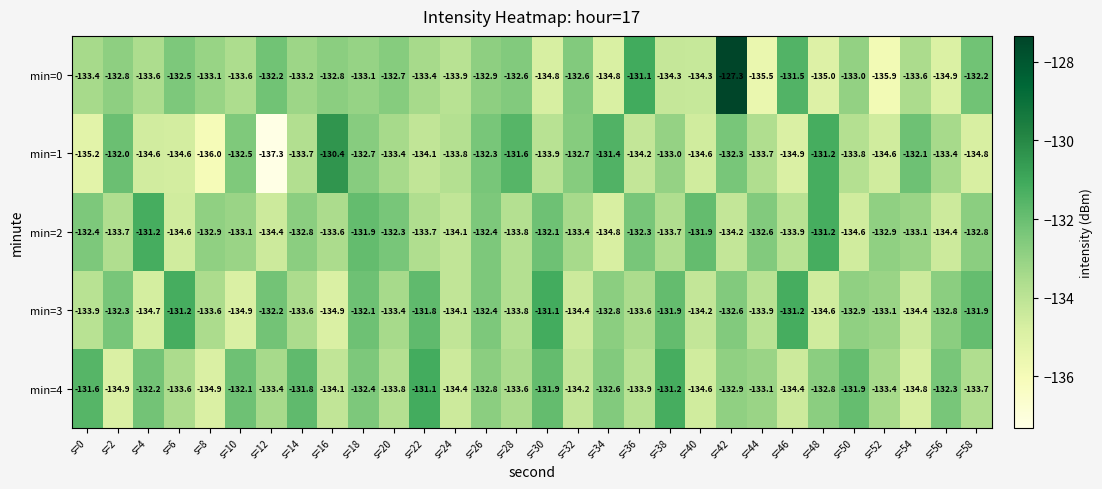

Between s=8 and s=36, which series saw the biggest shift?

min=0